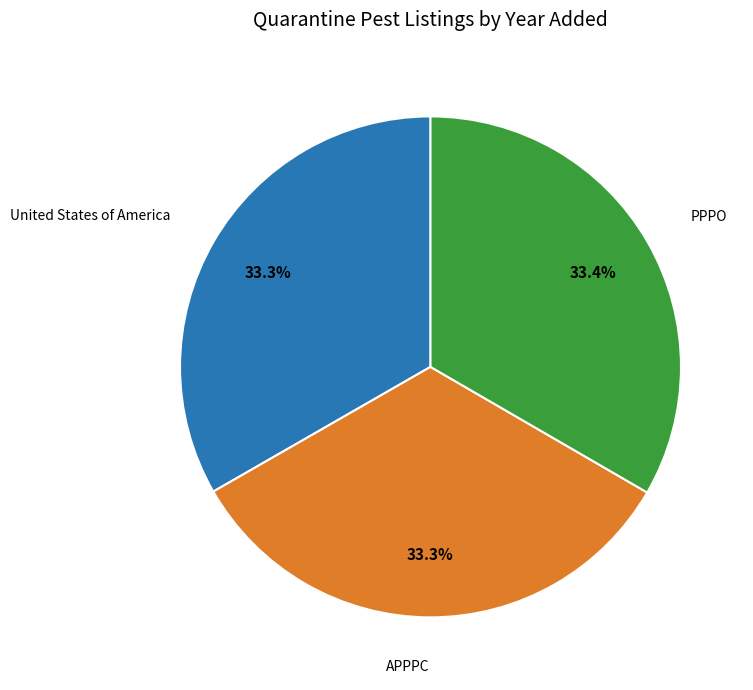

What percentage do APPPC and United States of America together represent?

66.6%